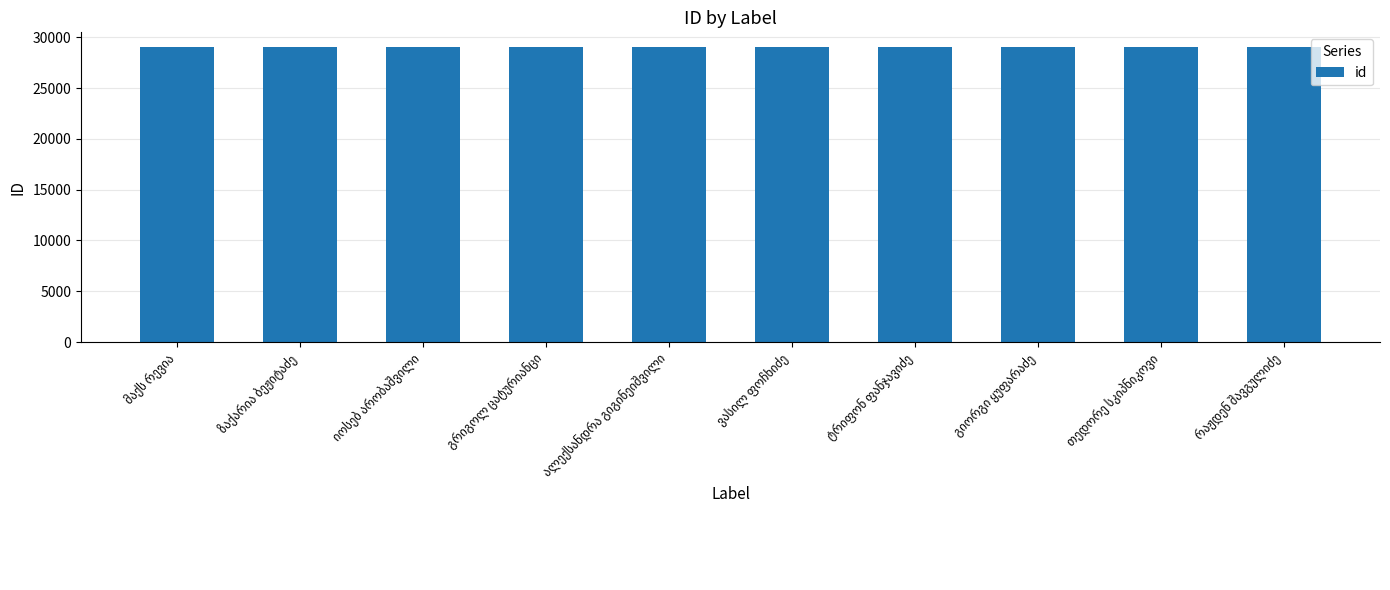

What is the sum of all values?

290255